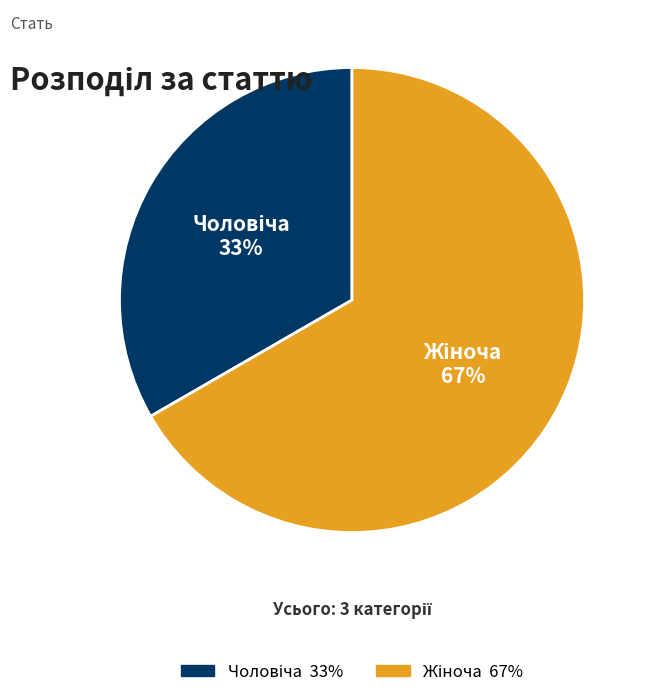

Is there any slice that represents more than half of the pie?

Yes